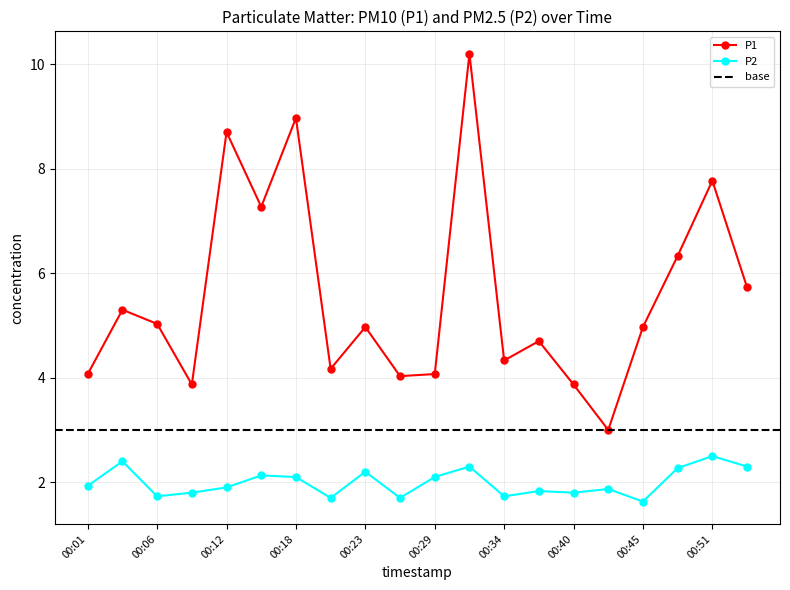

What is the total value across all series at 00:01?

6.0